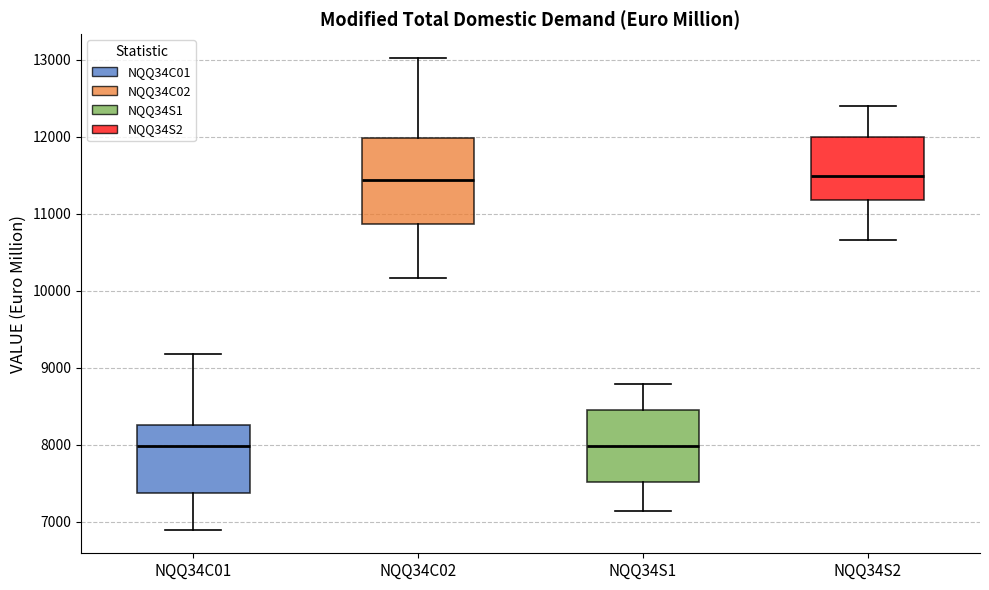

Where does the lower whisker of the box for NQQ34S2 end on the y-axis? The values are not printed on the chart, so give them approximately, as read against the axis.

10700